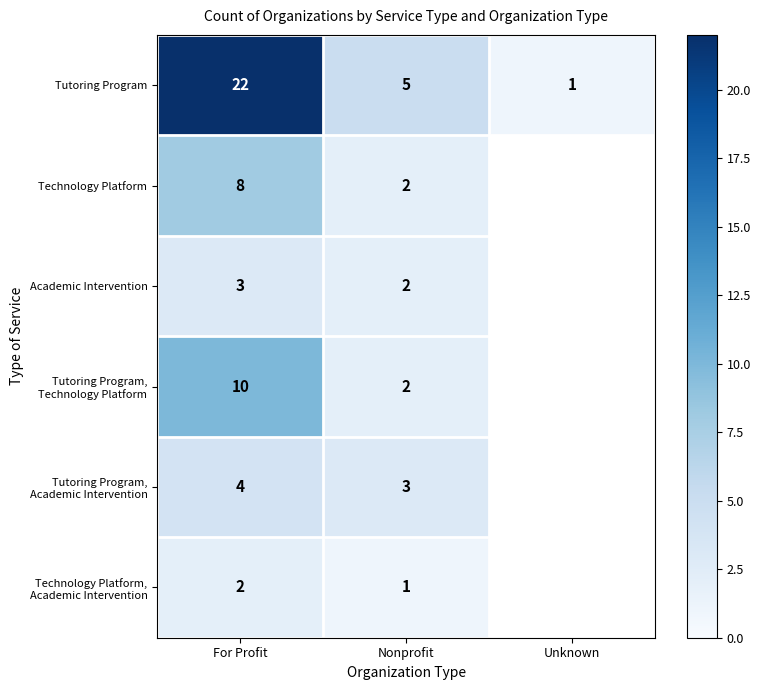

What is the total value across all series at Nonprofit?

15